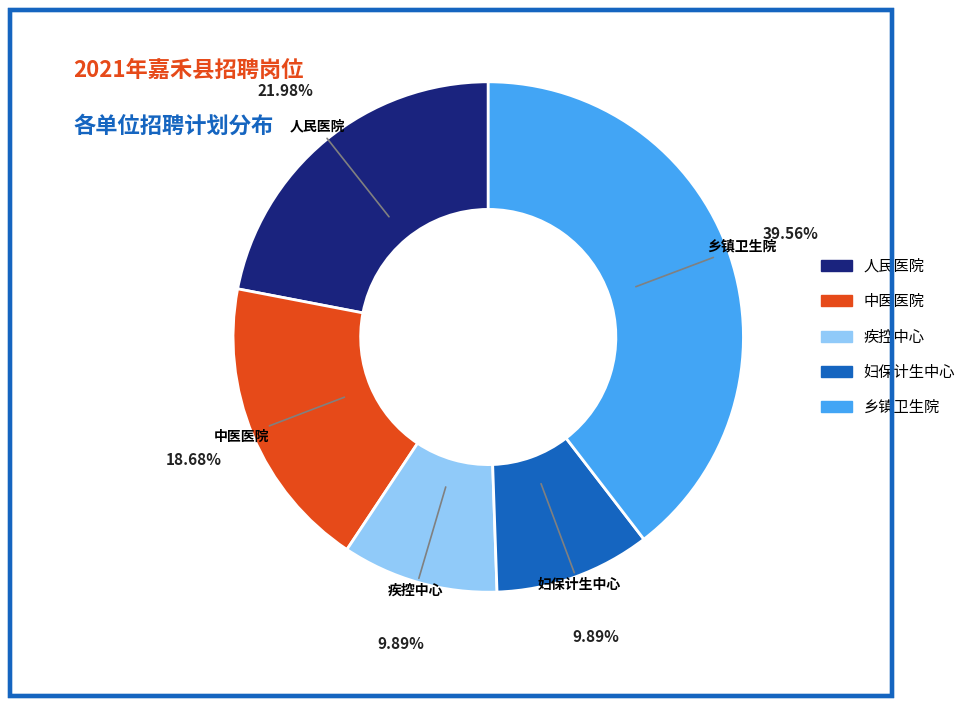

To the nearest percent, what portion does 妇保计生中心 represent?

10%